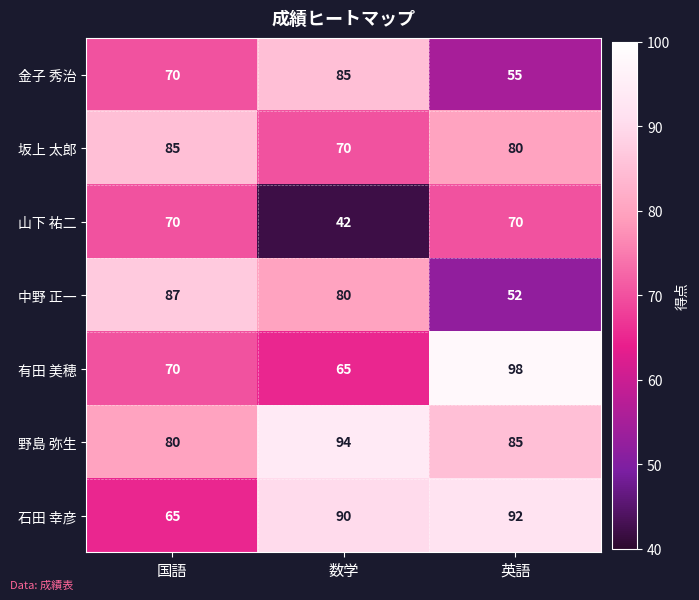

Which category has the lowest value across all series?

数学